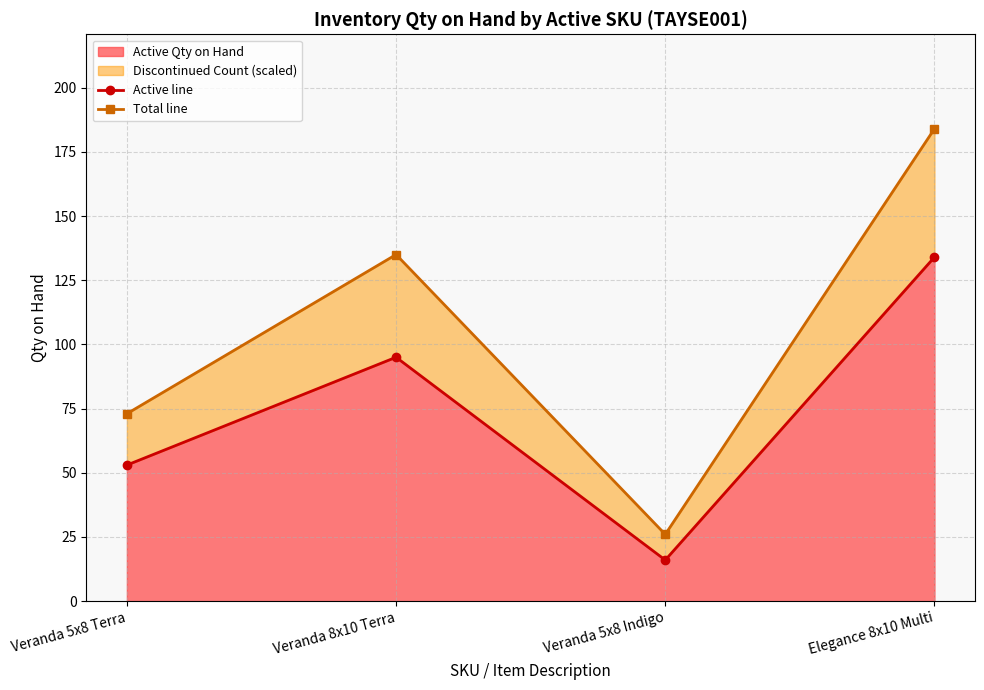

Where does the Active line series first go above 95?

Elegance 8x10 Multi